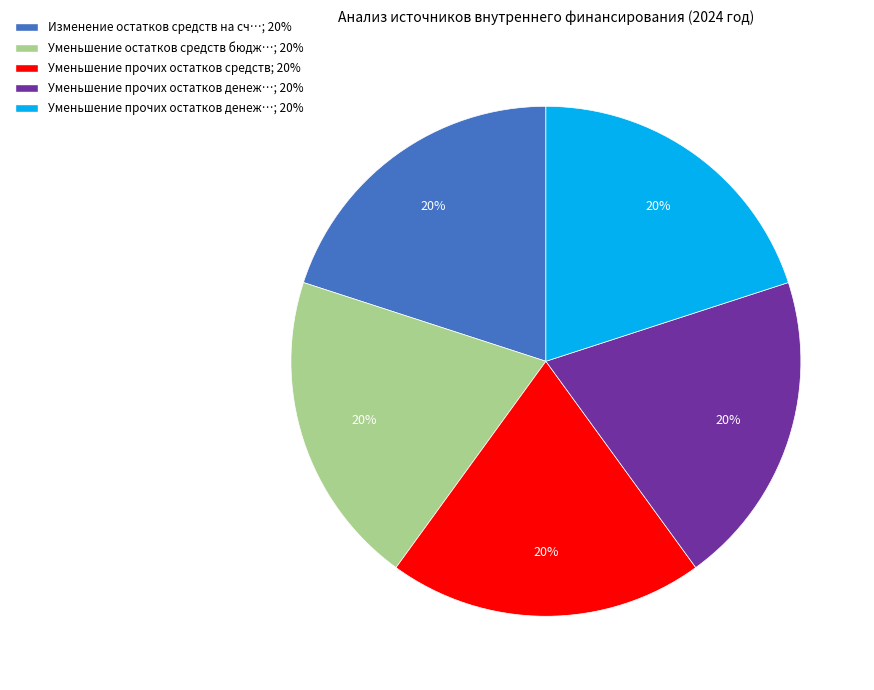

Is there any slice that represents more than half of the pie?

No